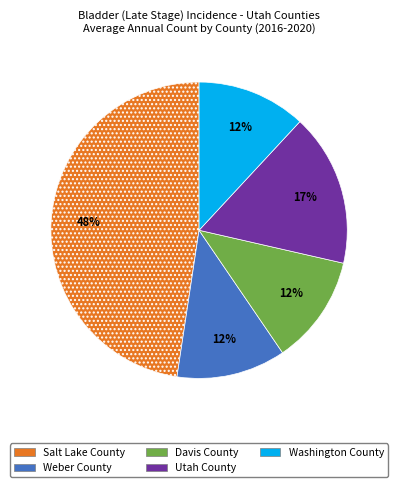

Between Weber County and Utah County, which is larger?

Utah County